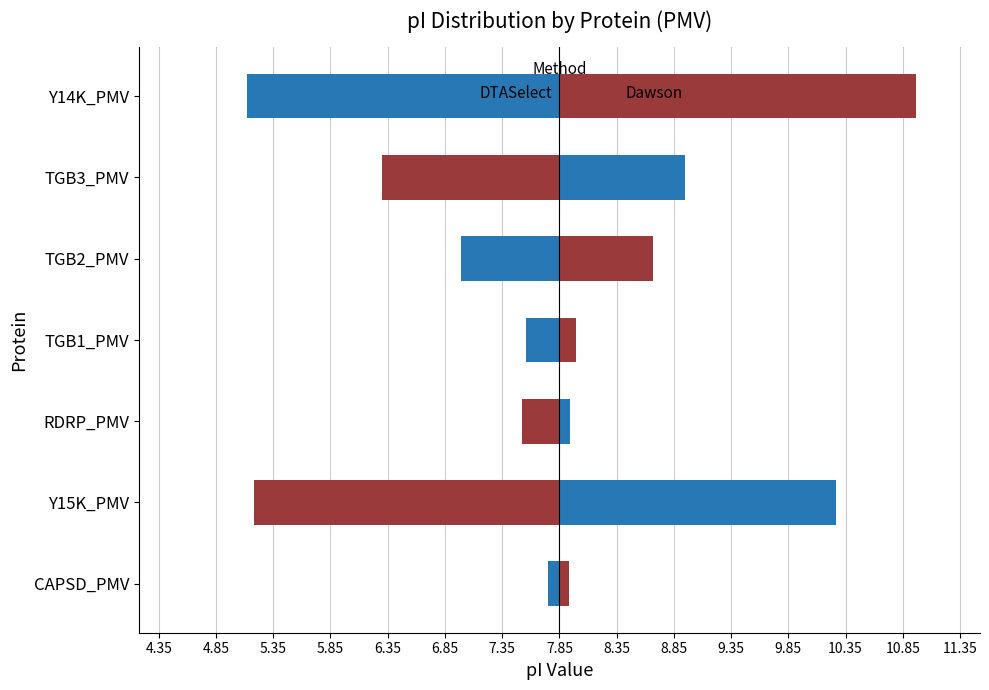

Are the bars grouped side by side (vs. stacked)?

Yes